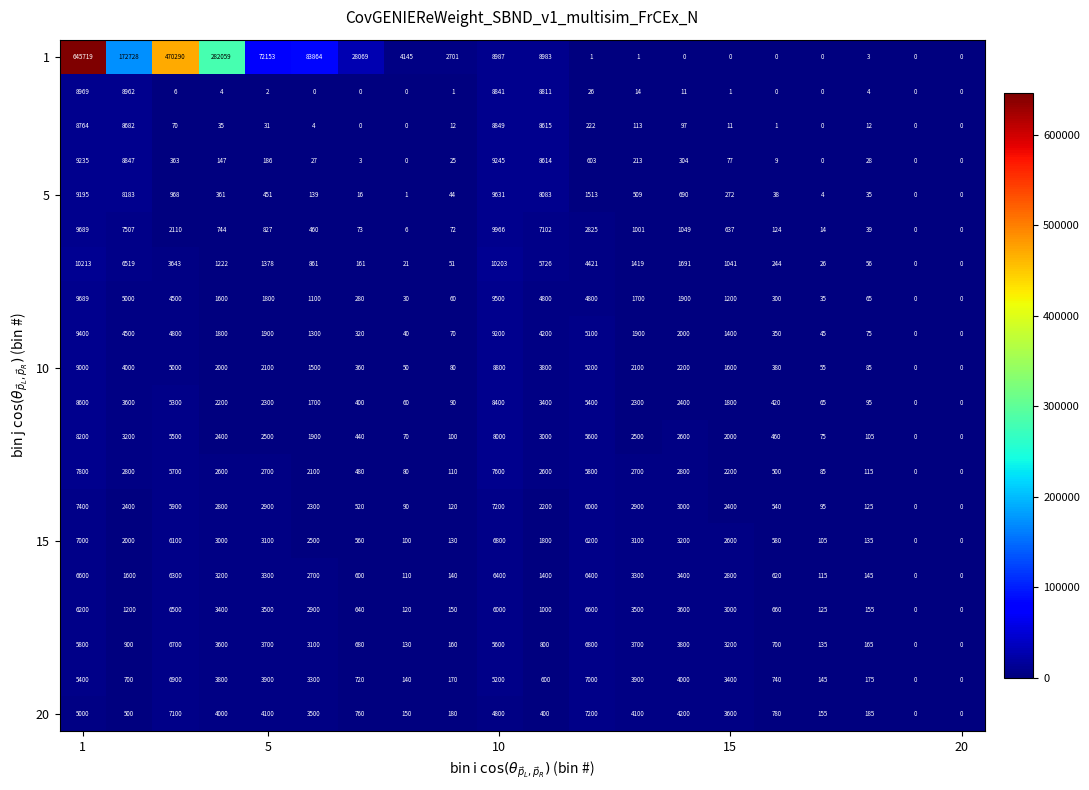

What is the maximum value shown in the chart?

645719